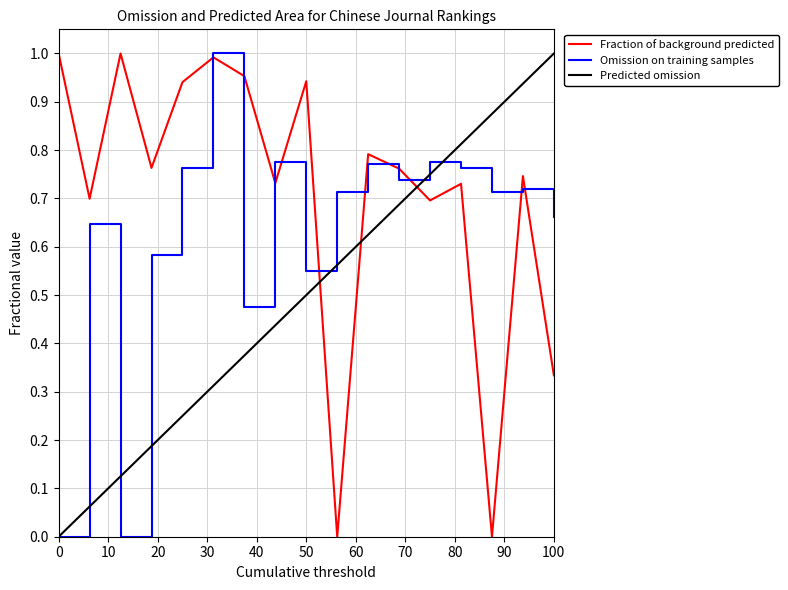

Rank the series by their average value, from highest to lowest.

Fraction of background predicted, Omission on training samples, Predicted omission